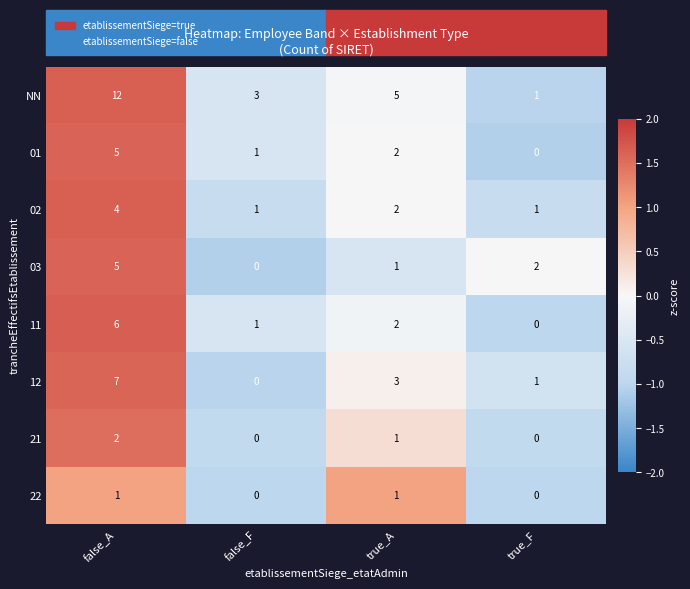

List the labels in order of 11 value, largest first.

false_A, true_A, false_F, true_F